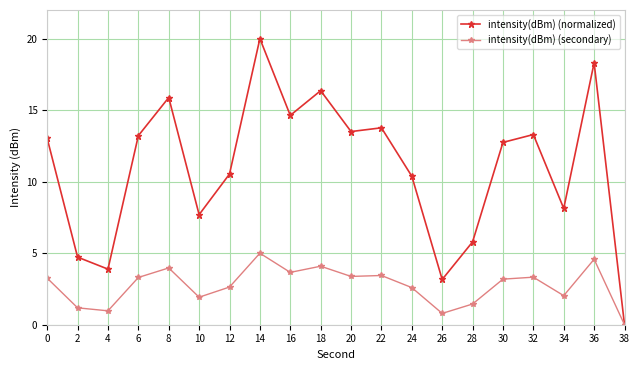

True or false: intensity(dBm) (secondary) has a value of 2.2 at 6.

False